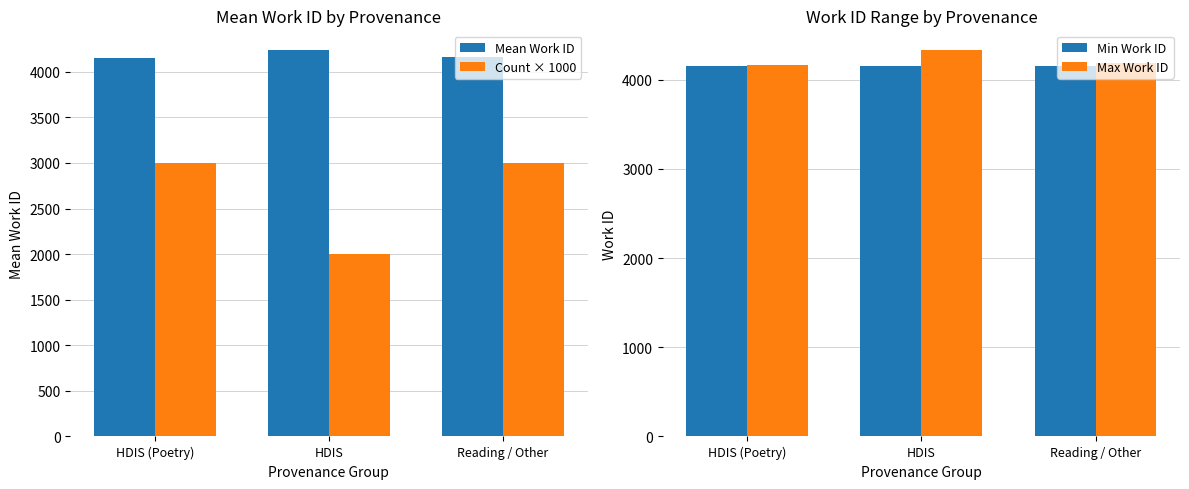

At which label does Min Work ID reach its peak?

HDIS (Poetry)